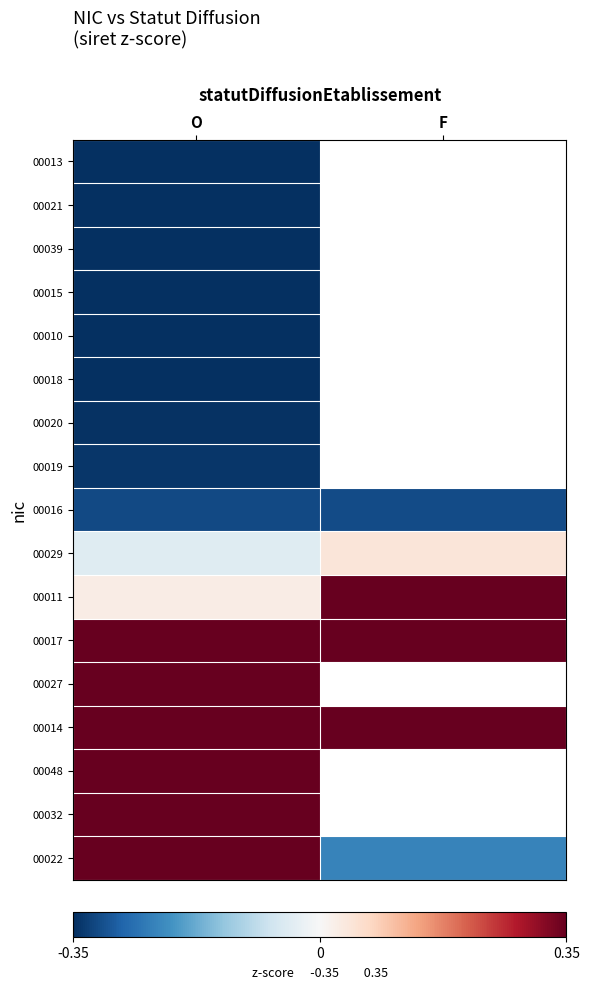

Count the number of data series in this chart.

17